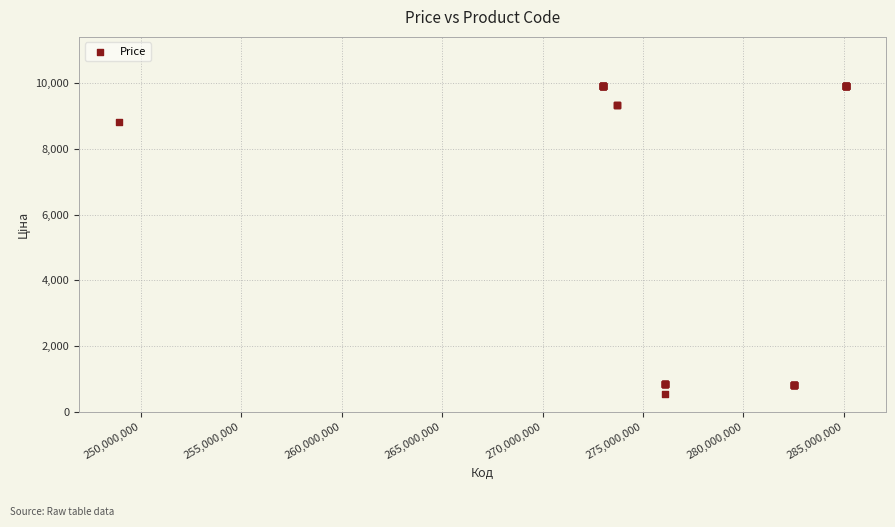

What Y value in the scatter plot is closest to 5228?

8797.6